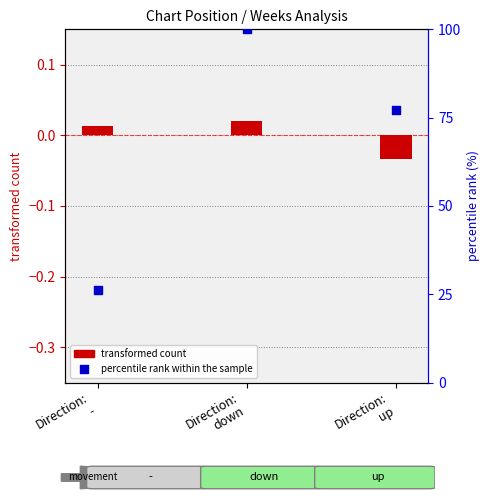

What is the ratio of the value at Direction:
- to the value at Direction:
down?

0.3